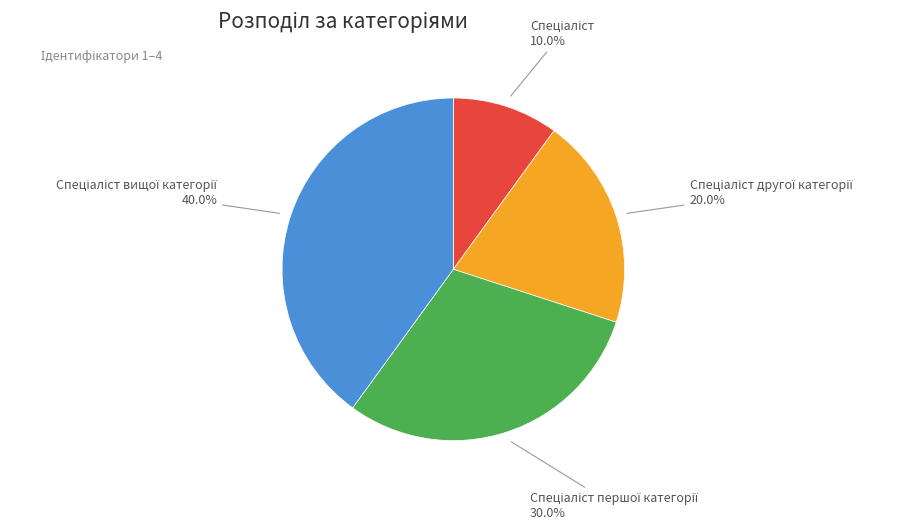

Is there a majority slice in this chart?

No